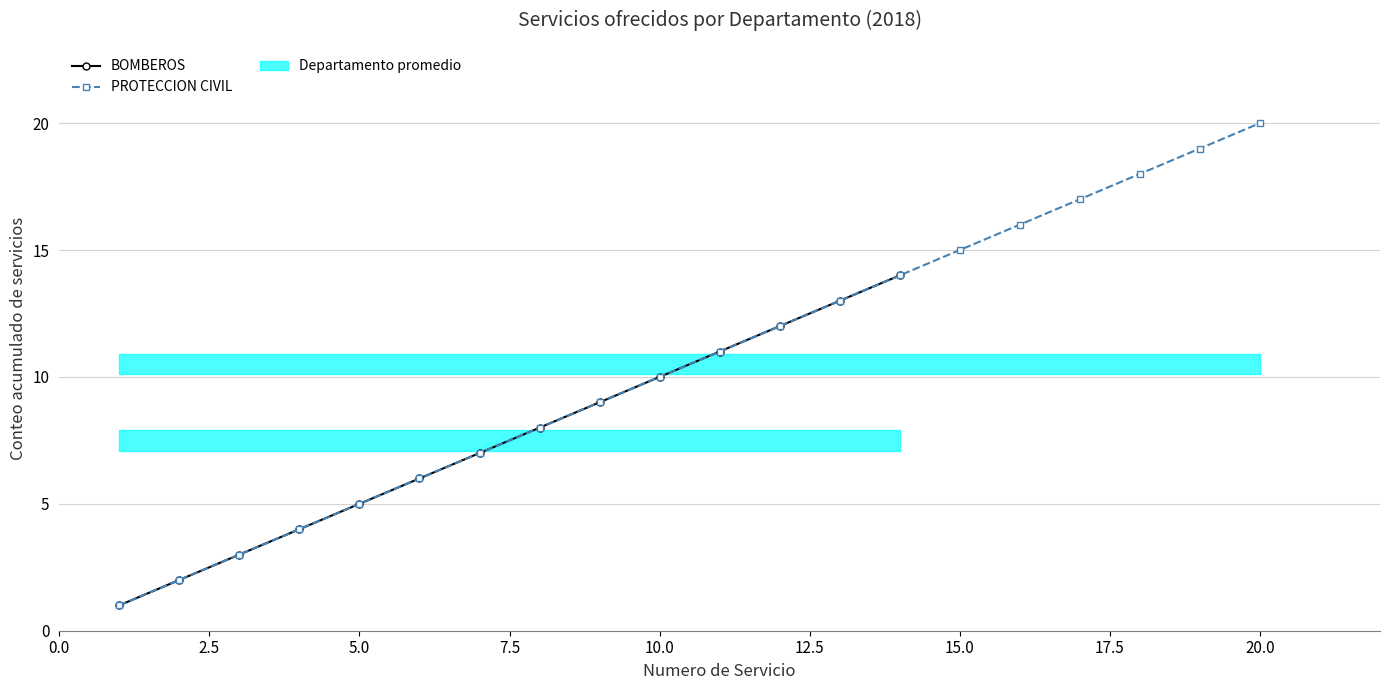

Which has a higher value, 4 or 3?

4